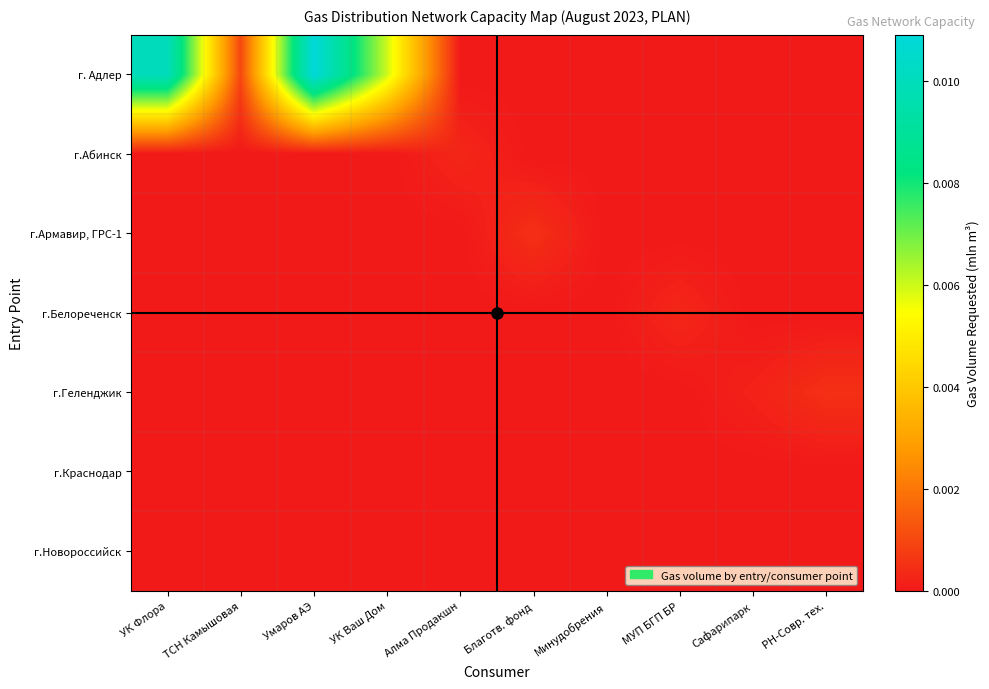

Which series has the widest spread of values?

г. Адлер